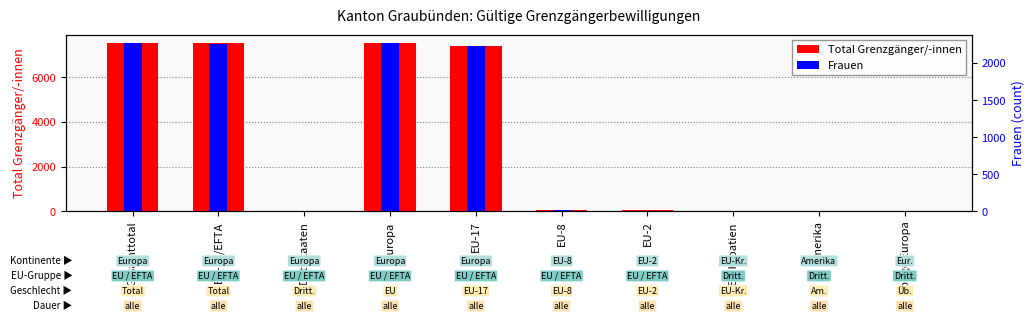

What is the minimum value for Frauen?

1